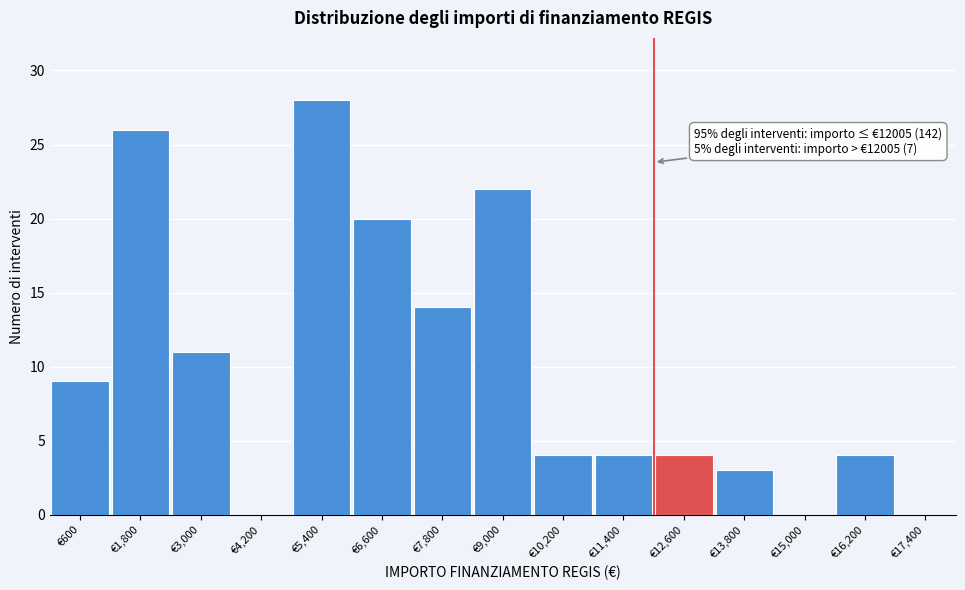

Which range on the x-axis has the tallest bar?

4800 to 6000